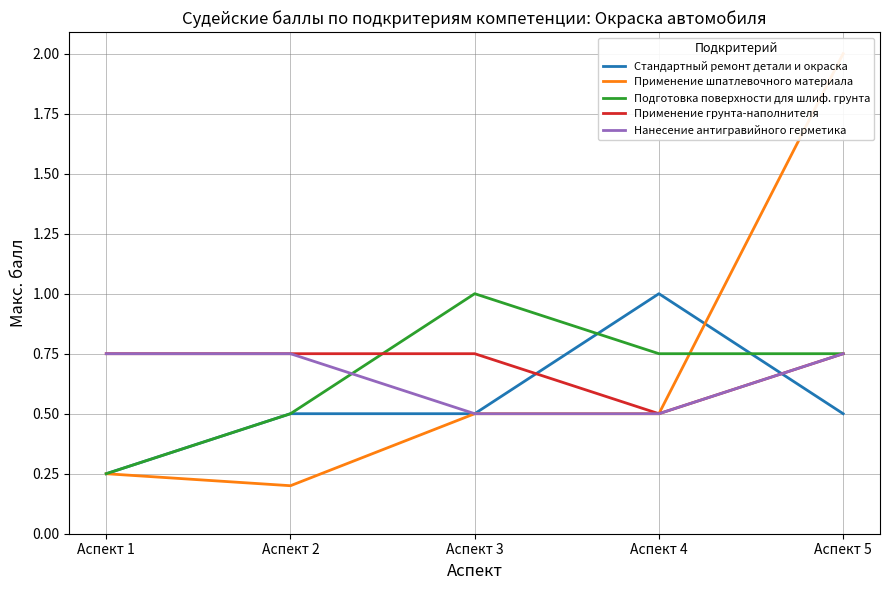

What is the value of the Применение грунта-наполнителя point at the 1st from the left?

0.8